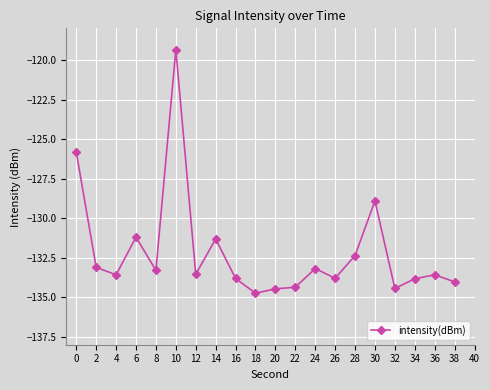

How many categories are shown in the chart?

20